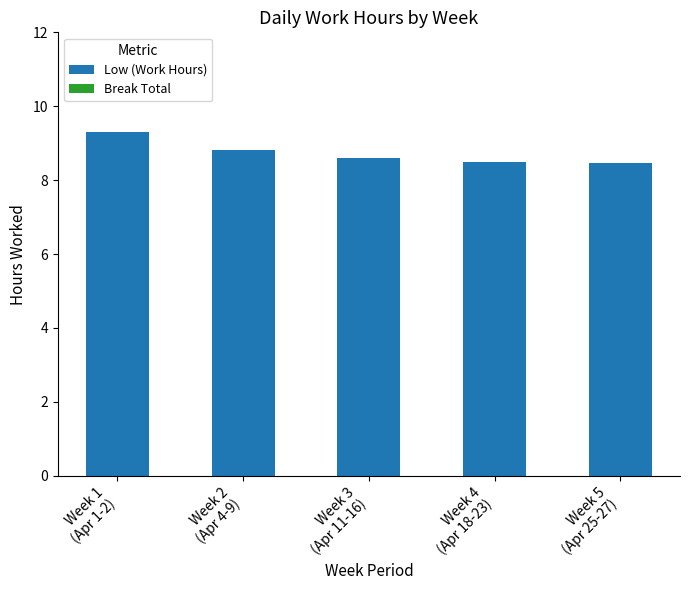

At which category does the chart reach its peak across all series?

Week 1
(Apr 1-2)